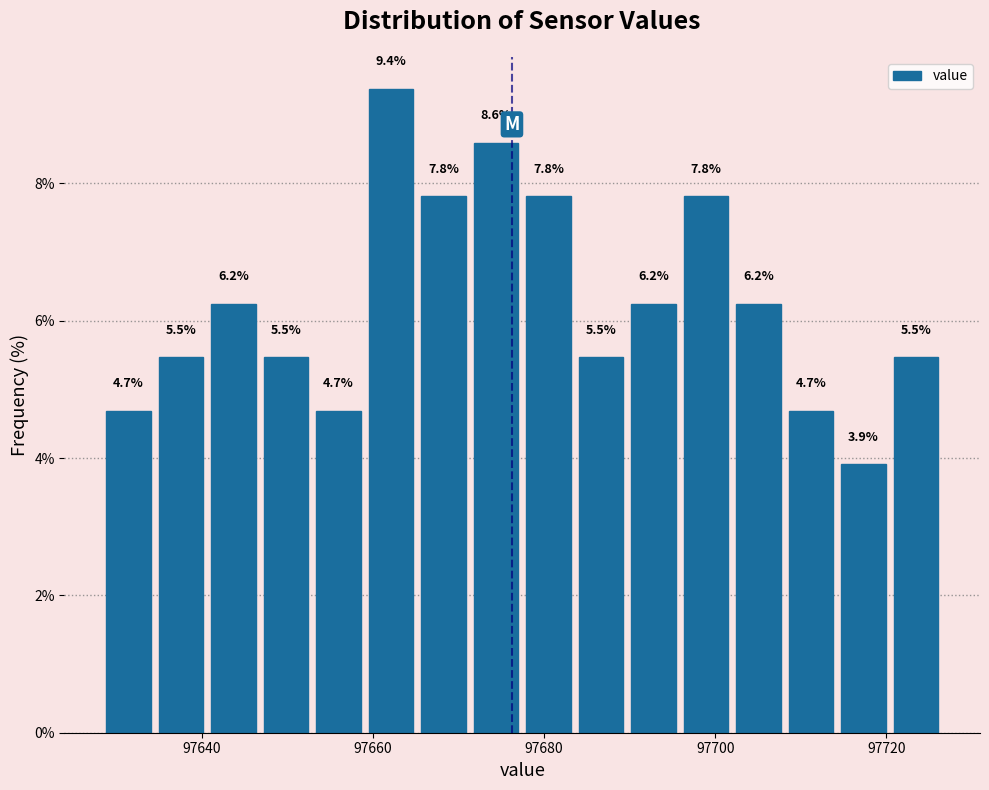

Around what value on the x-axis is the tallest bar? Give the approximate position of its centre, as read against the axis.

97662